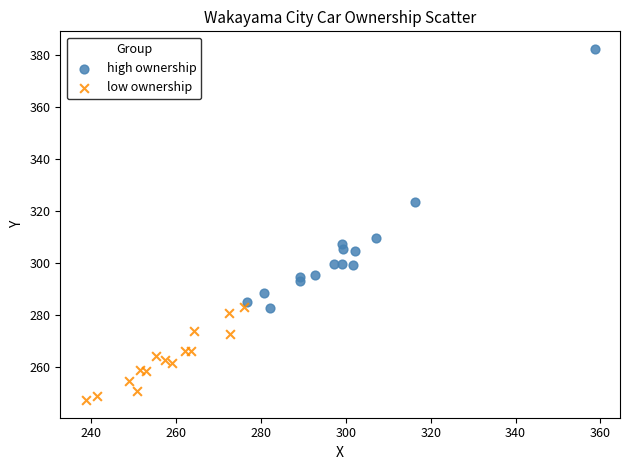

Which series has the largest Y range (max minus min)?

high ownership